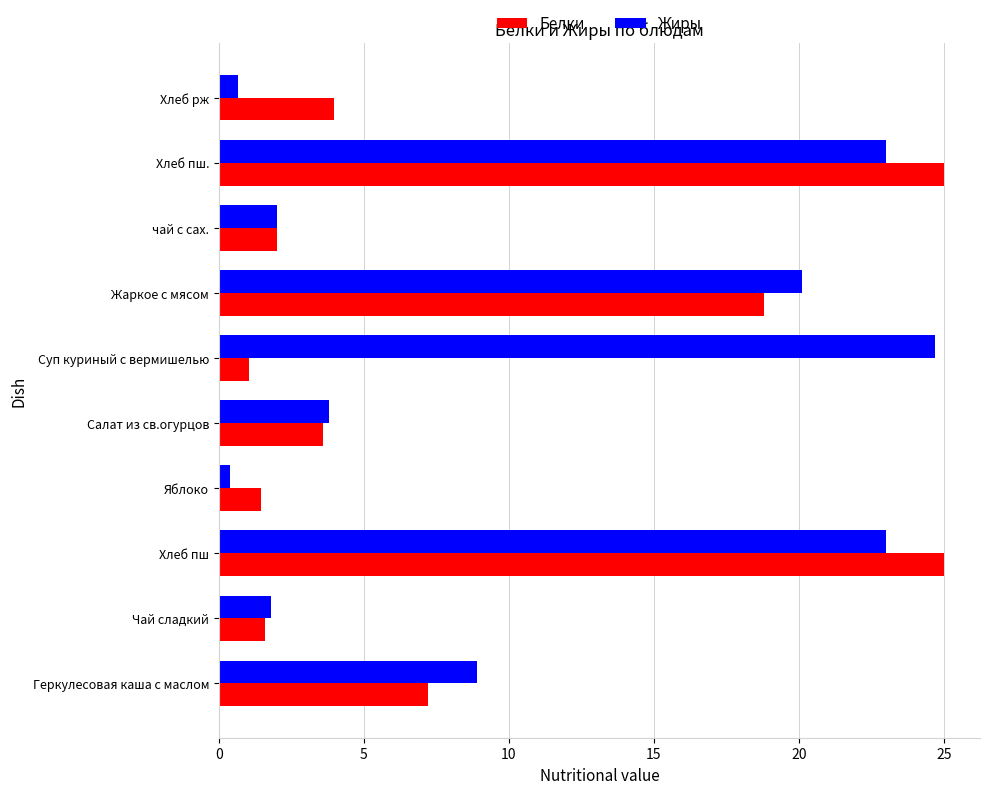

Is the value of Белки at Салат из св.огурцов greater than the value of Жиры at чай с сах.?

Yes